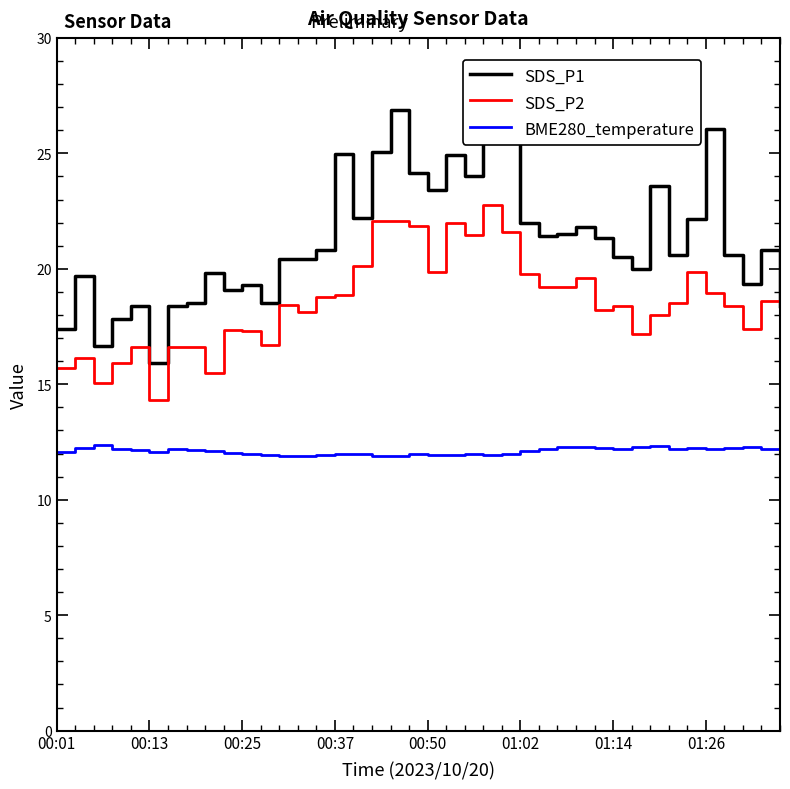

Which series has the largest total across all categories?

SDS_P1